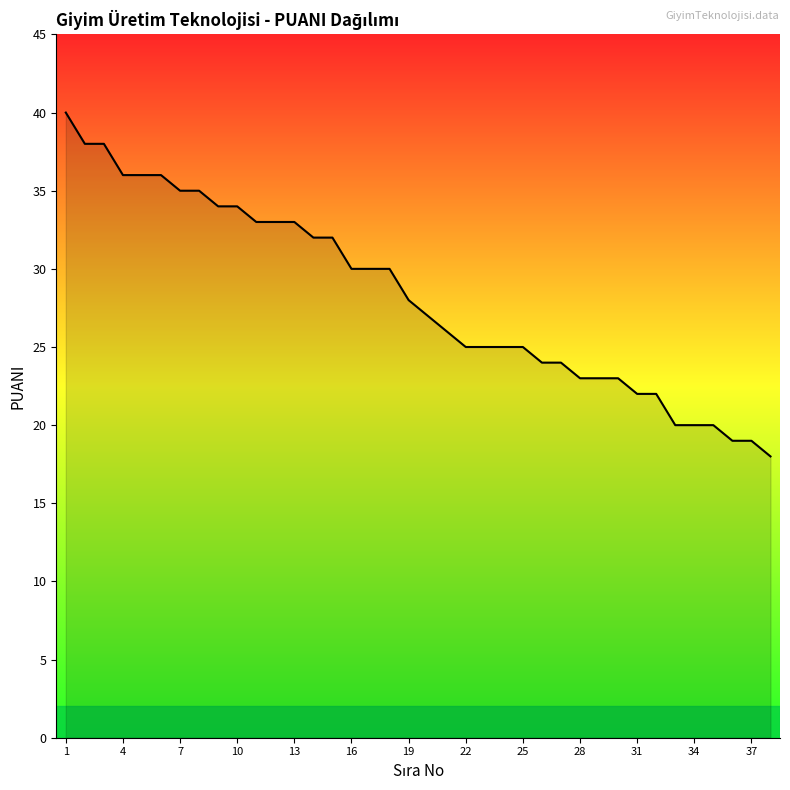

What is the difference between the maximum and minimum values?

22